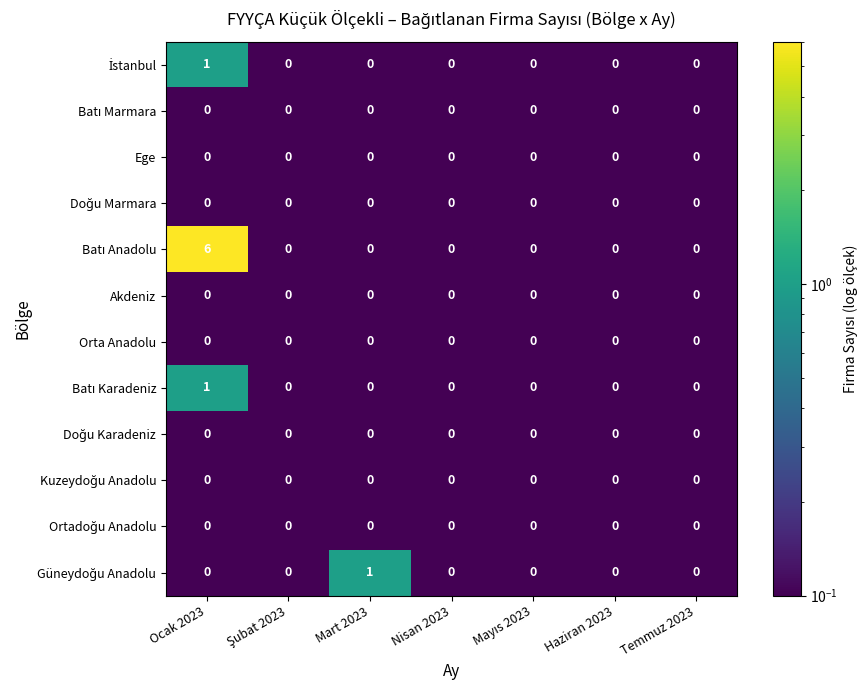

Which category has the highest value across all series?

Ocak 2023